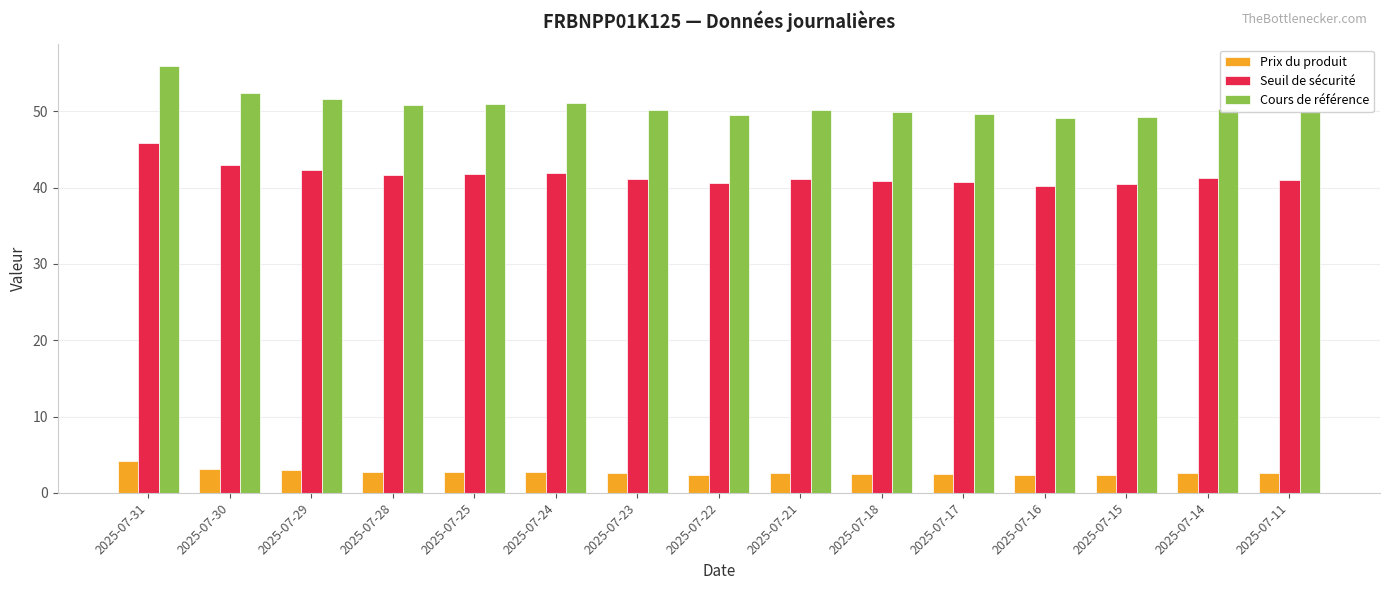

Which series has the largest range (max minus min)?

Cours de référence